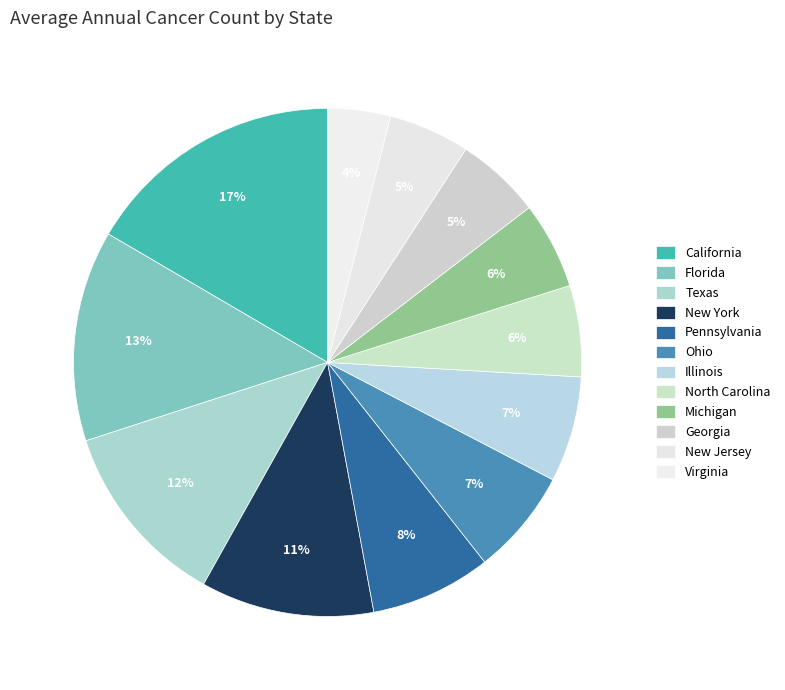

How many segments does this pie chart have?

12